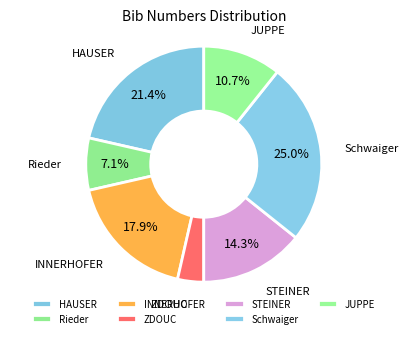

To the nearest percent, what is the difference between the largest and smallest slice percentages?

21%